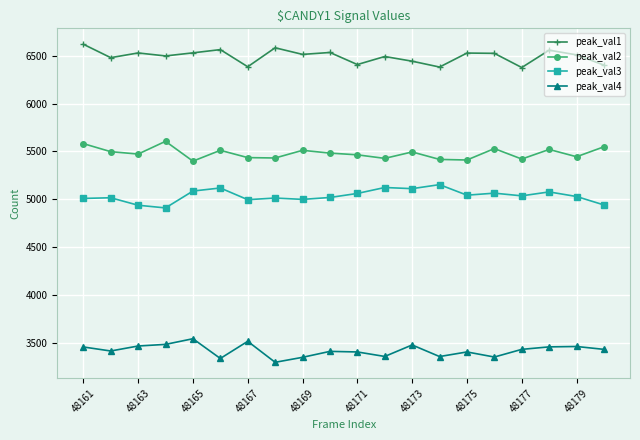

What is the sum of all peak_val2 values?

109615